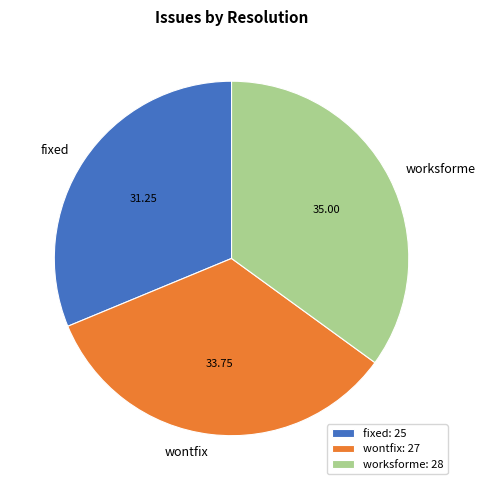

Which has a higher value, worksforme or fixed?

worksforme